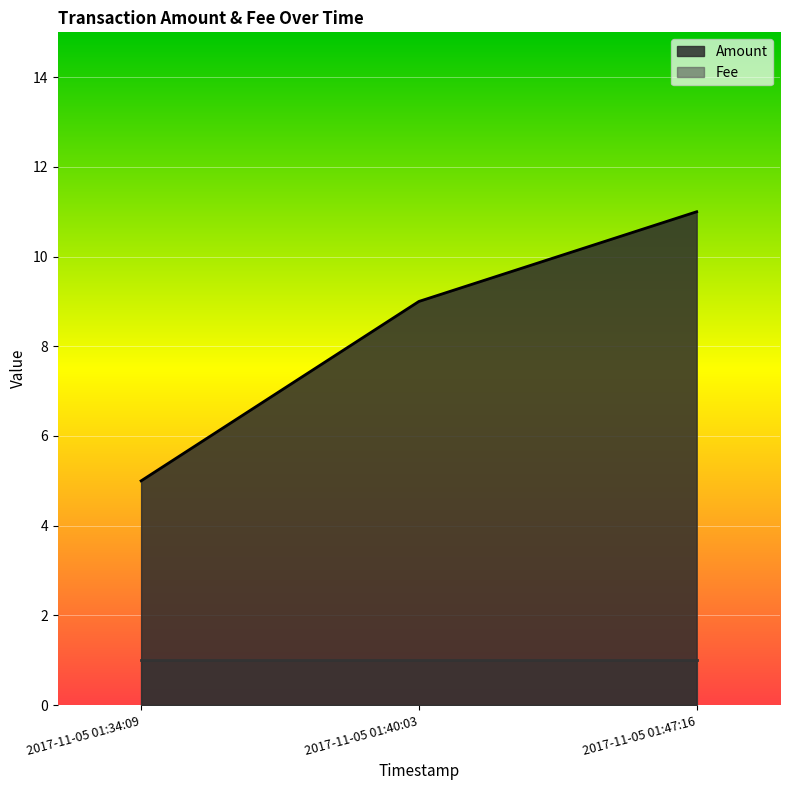

Does the chart display data point markers on the line(s)?

No